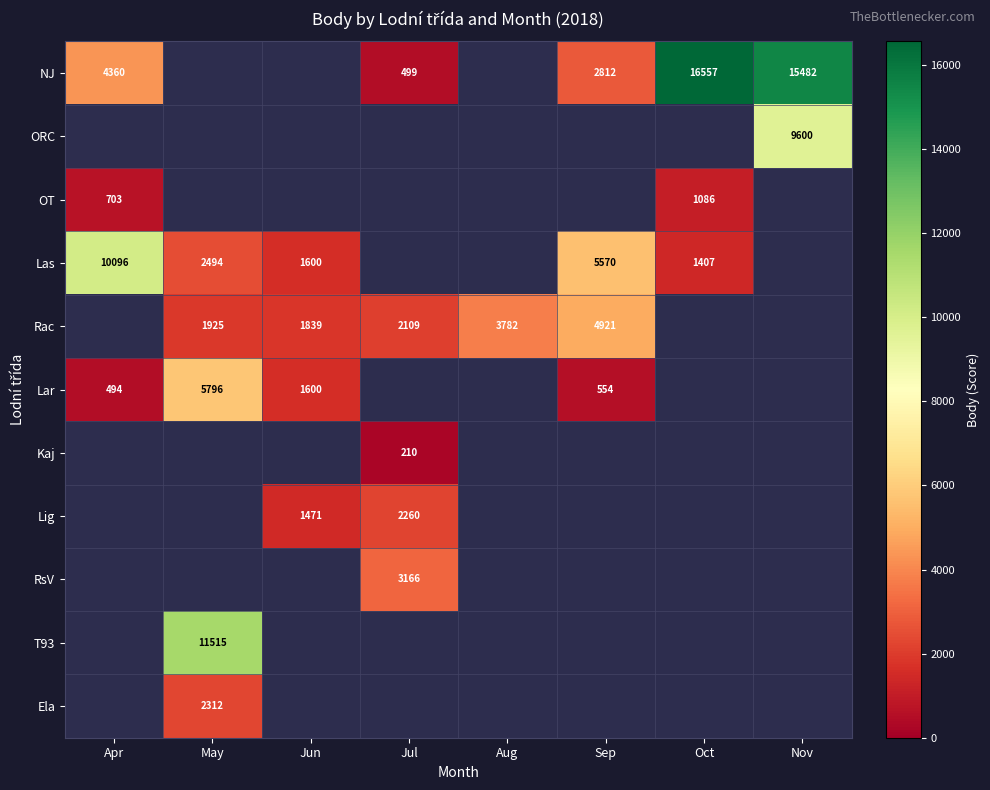

What is the spread (max minus min) of values at Sep?

5016.0